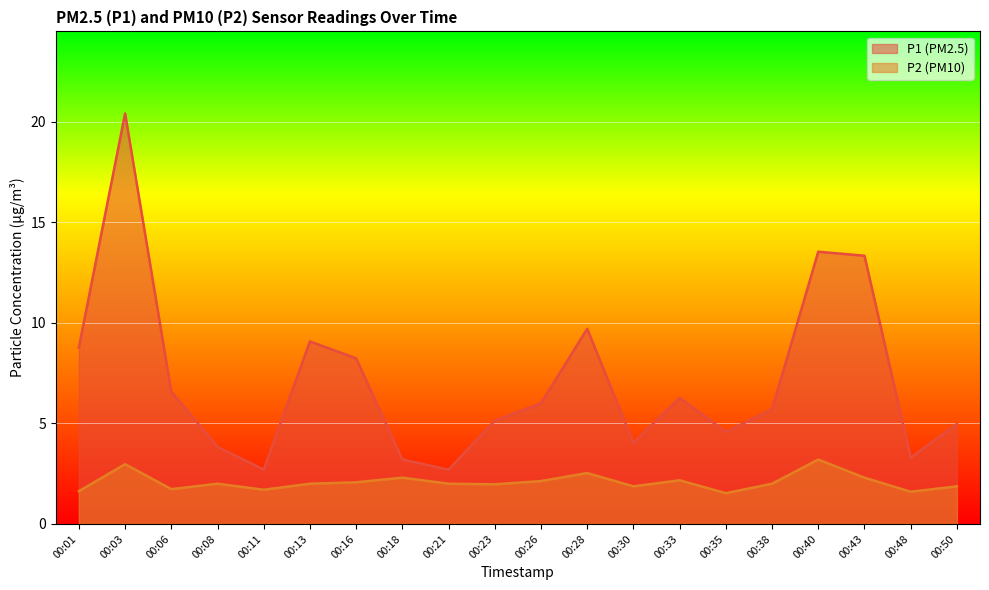

True or false: P2 and P1 intersect in this chart.

False